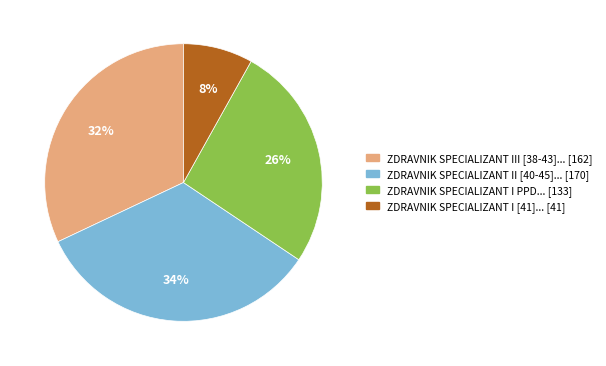

Is there any slice that represents more than half of the pie?

No